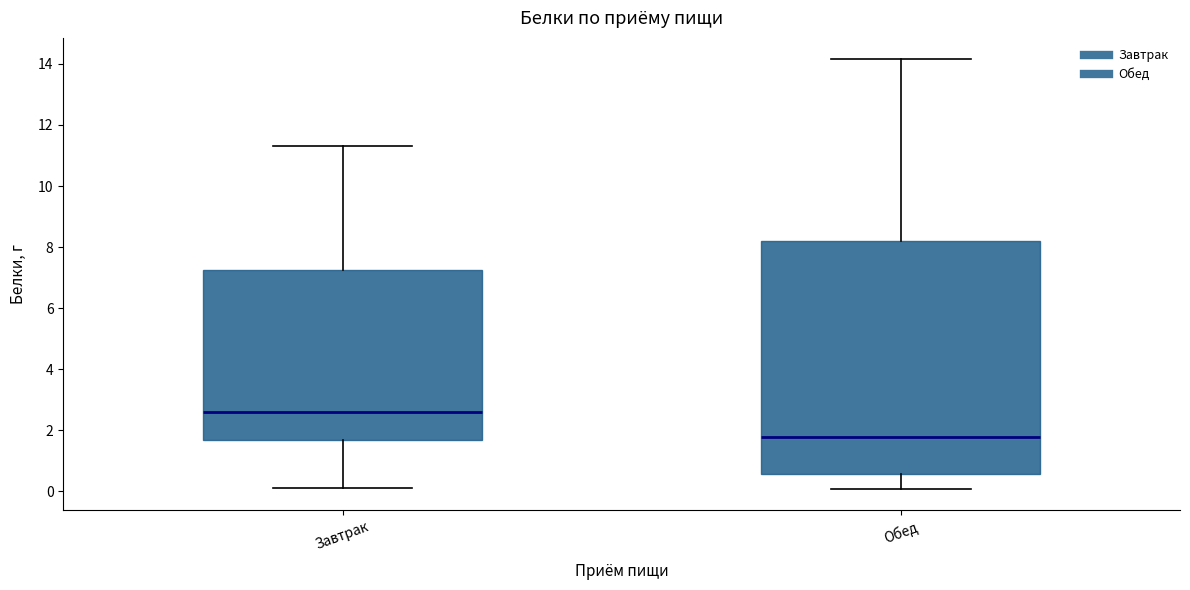

Reading left to right, read every box against the y-axis: the position of its median line, the range the box covers, and the ends of its whiskers. The values are not printed on the chart, so give them approximately, as read against the axis.

Завтрак: median 2.6, box 1.6 to 7.2, whiskers 0.2 to 11.4
Обед: median 1.8, box 0.6 to 8.2, whiskers 0.0 to 14.2